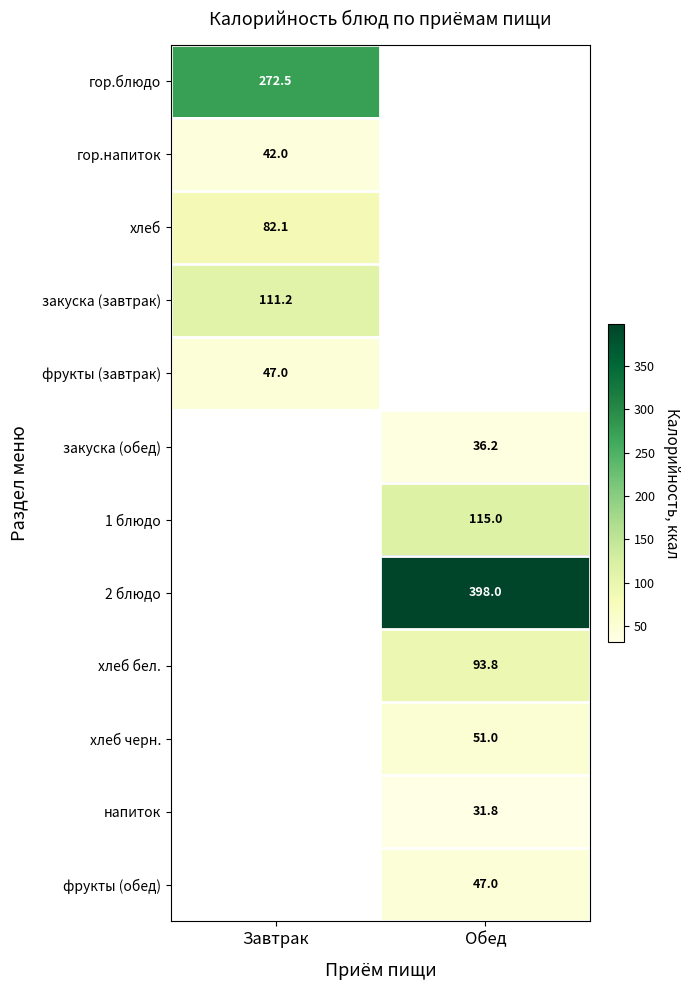

At how many categories does at least one series exceed 368?

1